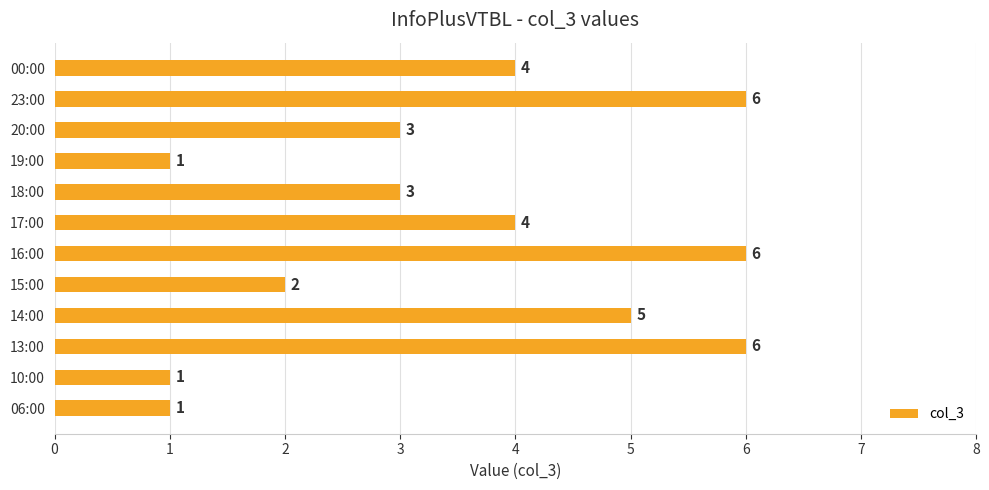

What is the ratio of the value at 06:00 to the value at 18:00?

0.3